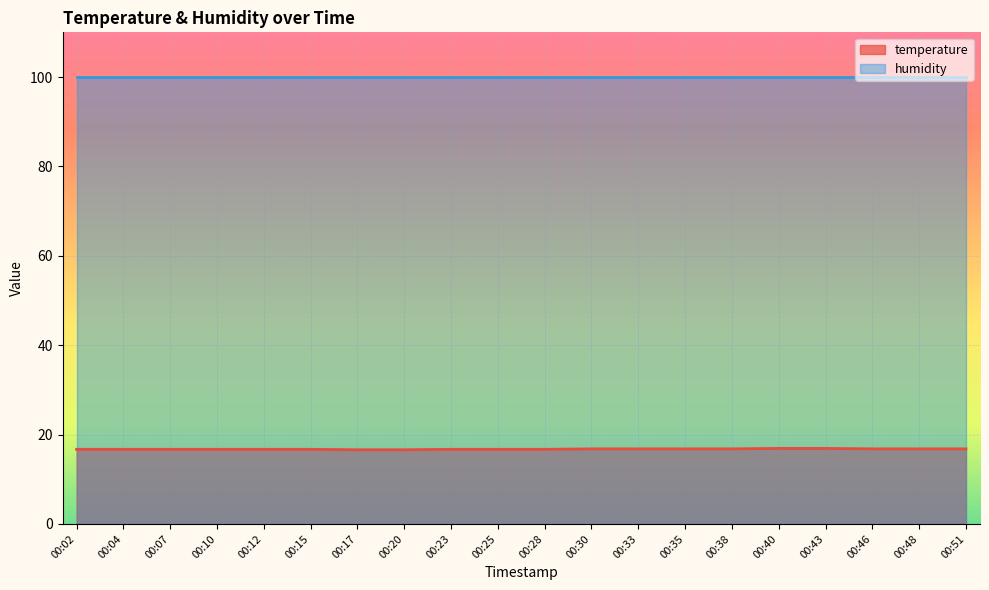

How many data points does each series have?

20